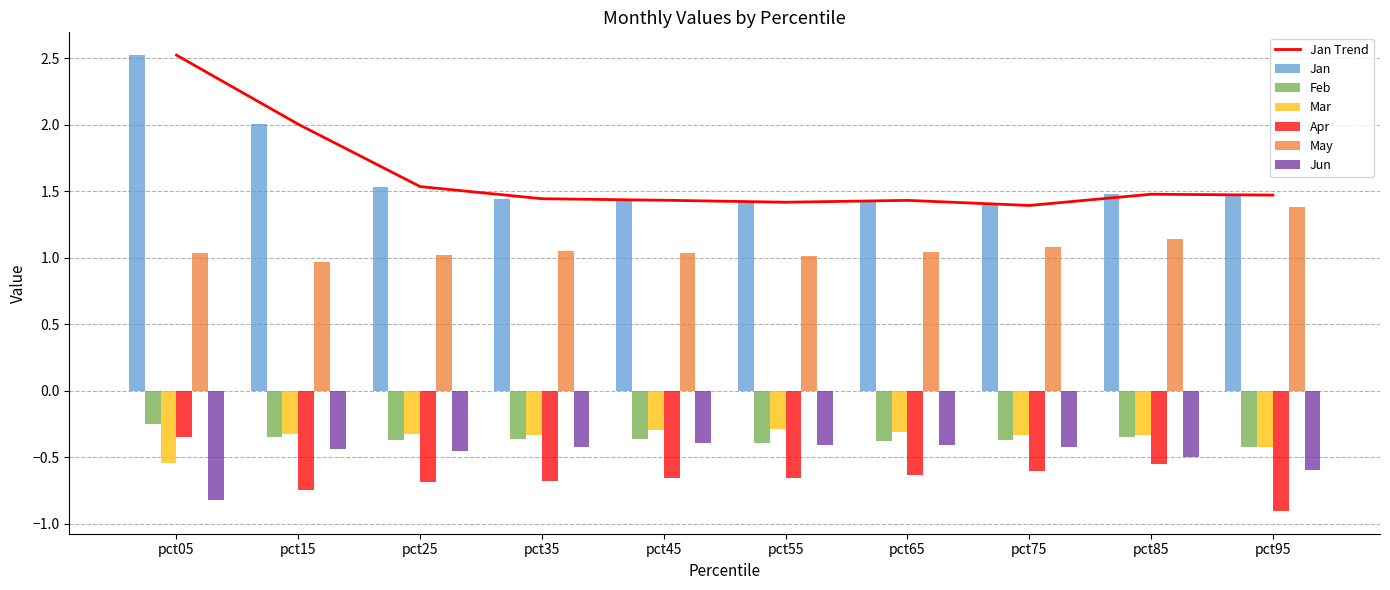

Which series changed the most between pct05 and pct85?

Jan